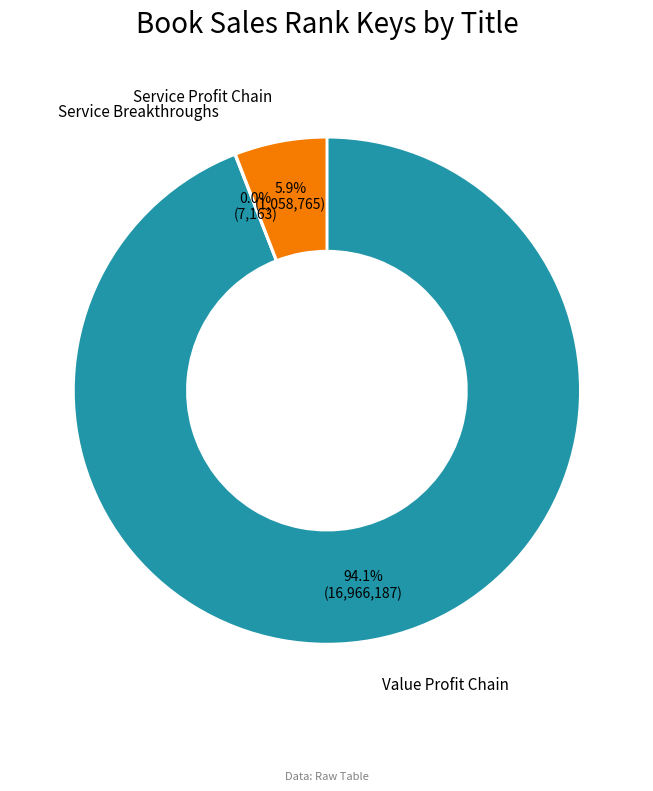

Does any single category account for the majority?

Yes